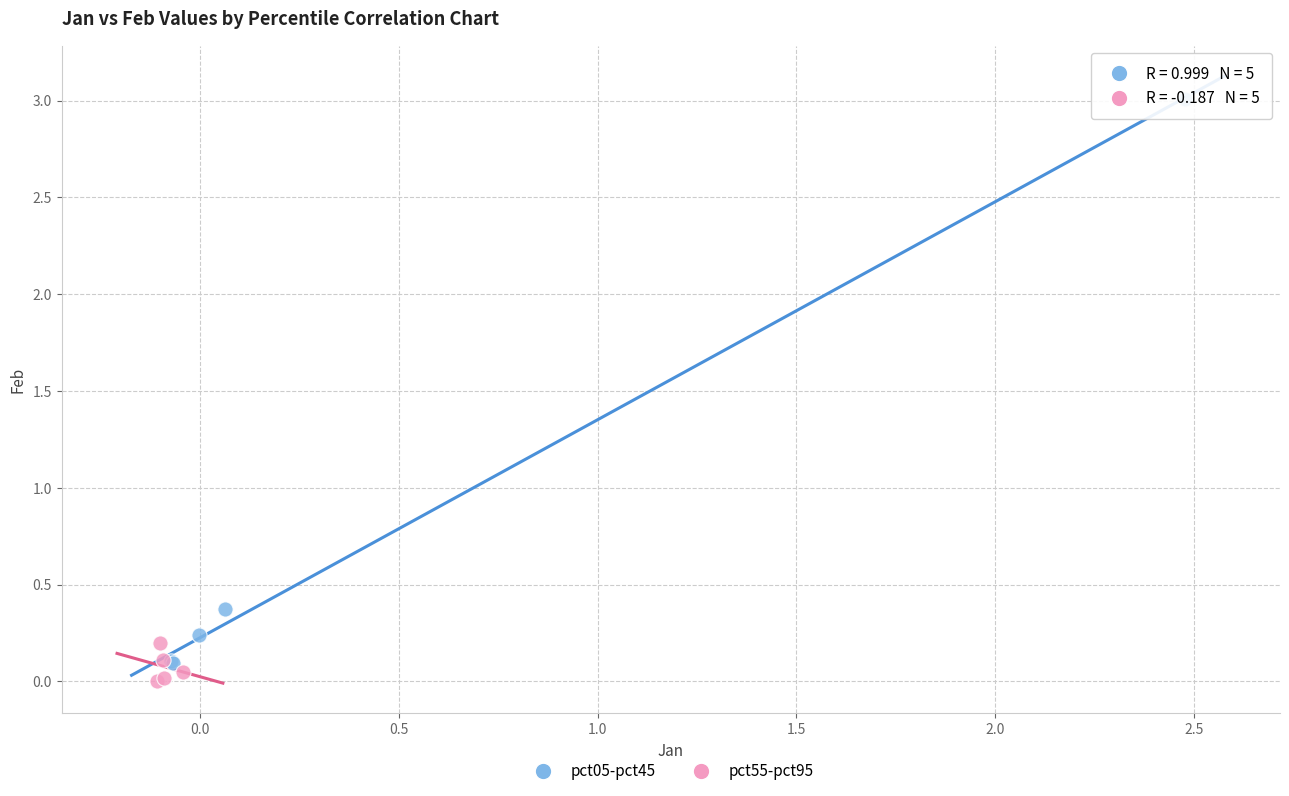

Which series has the widest spread of Y values?

pct05-pct45